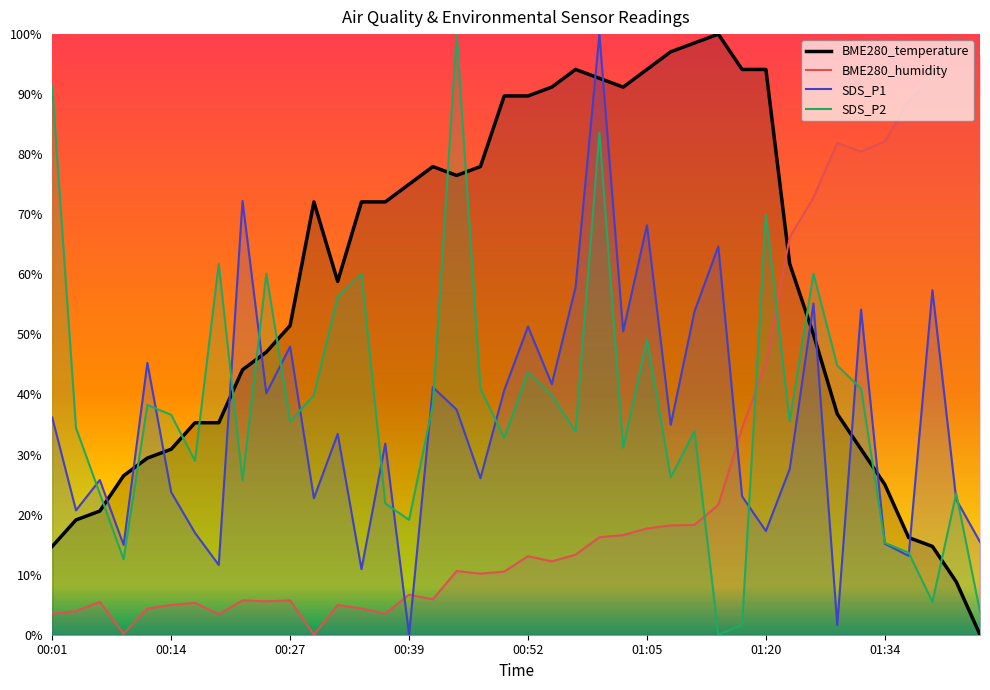

How many distinct data groups are displayed?

4